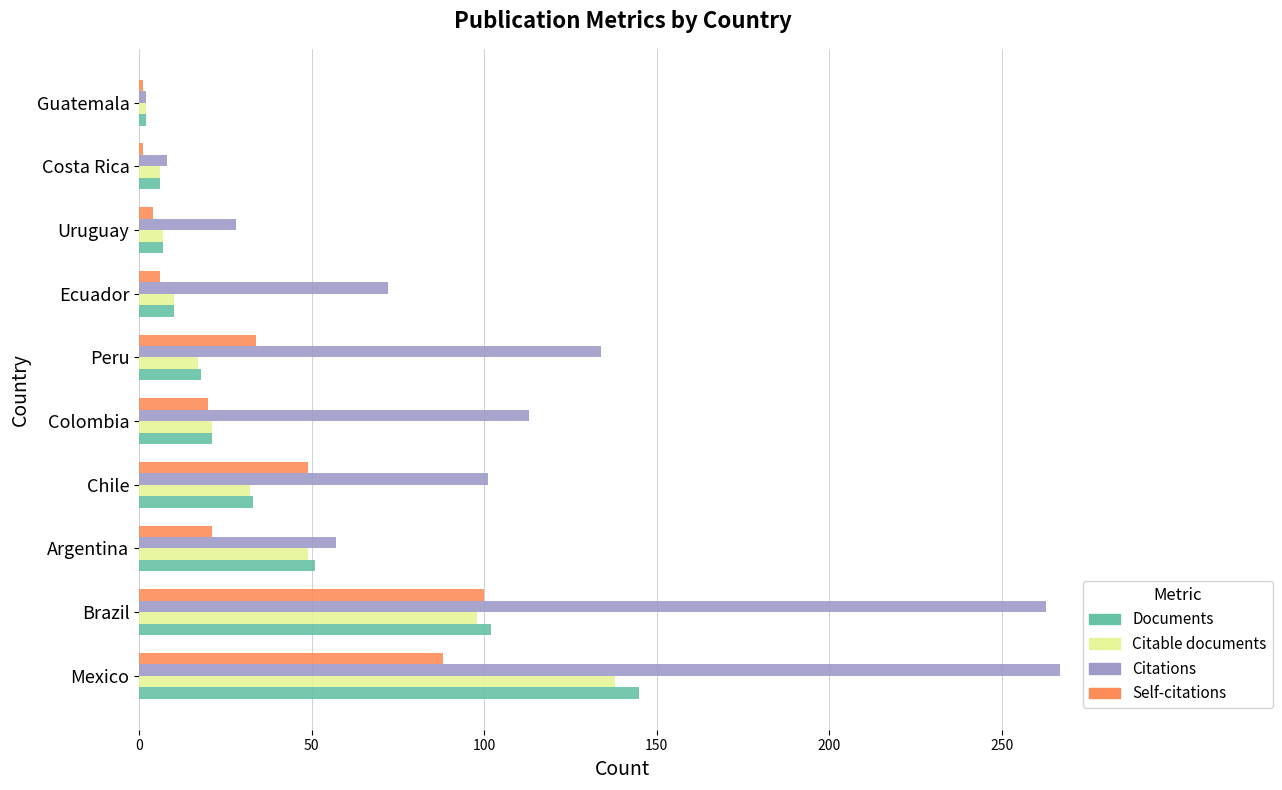

Between Chile and Guatemala, which series saw the biggest shift?

Citations